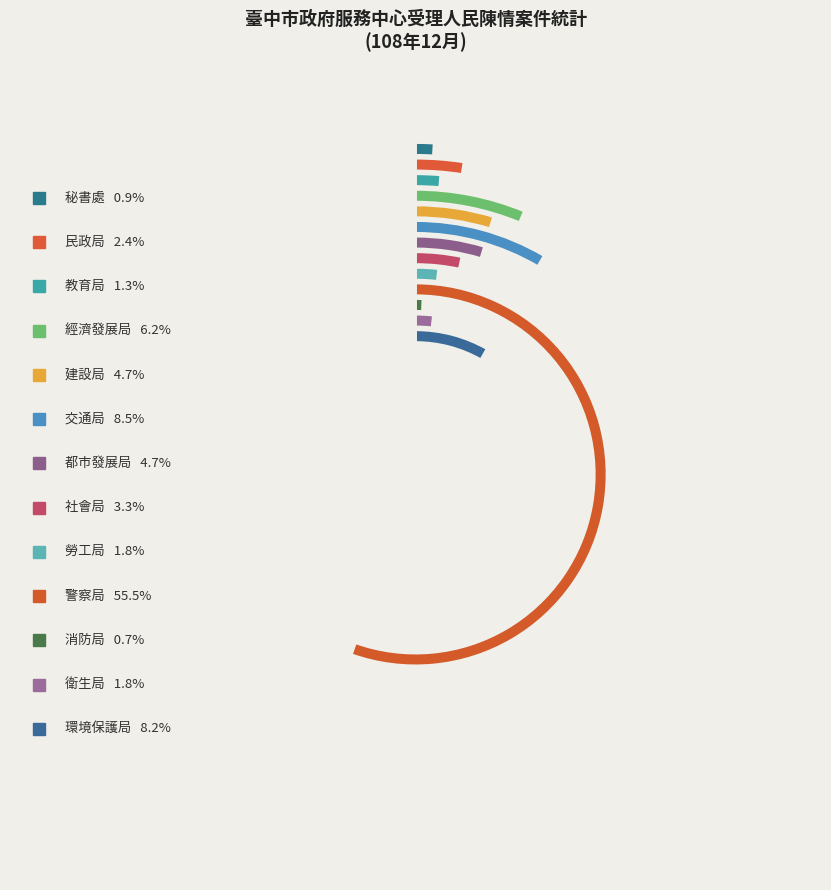

Count the number of slices in the pie.

13